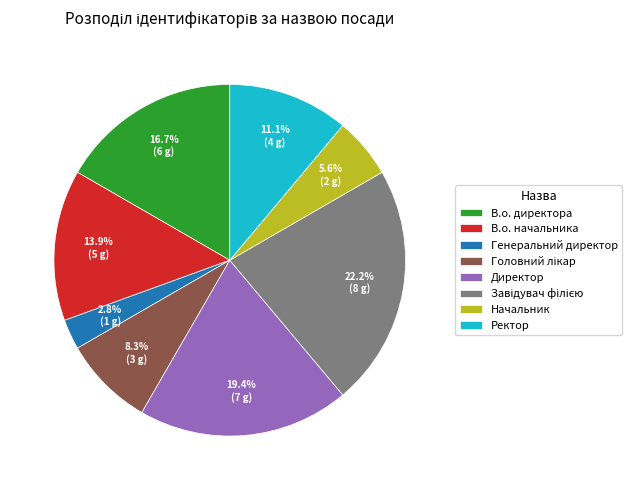

Between Директор and В.о. начальника, which is larger?

Директор